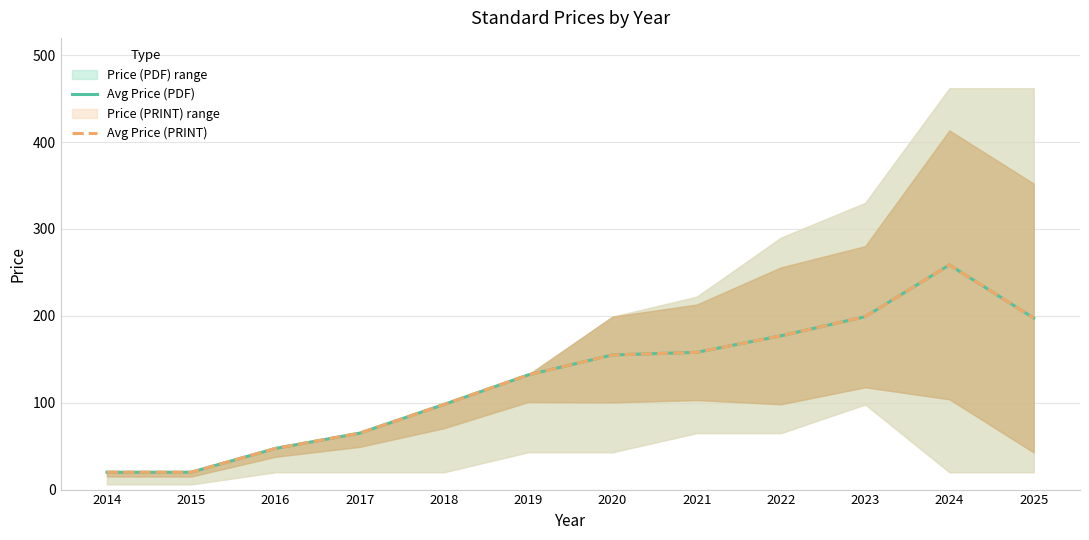

How many values in the Avg Price (PRINT) series are below 155?

6